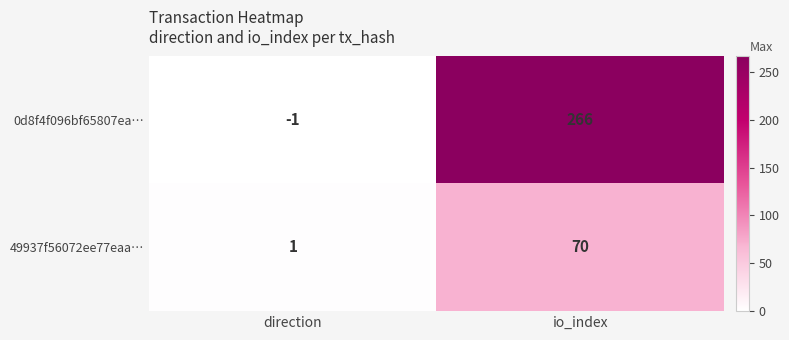

What is the total value across all series at io_index?

336